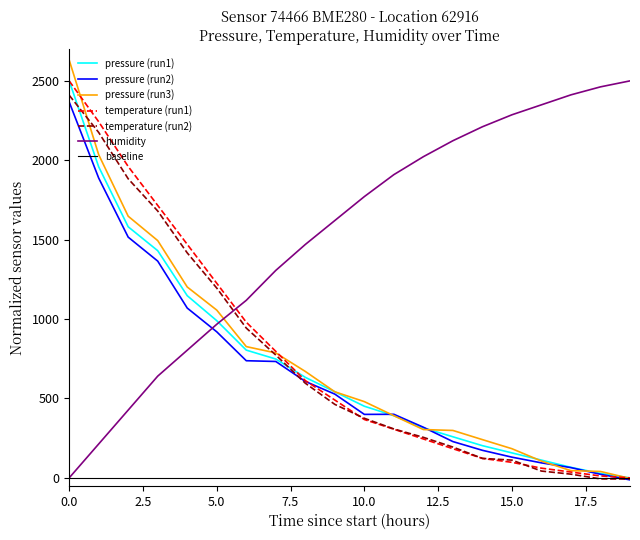

What is the greatest value displayed?

2631.7